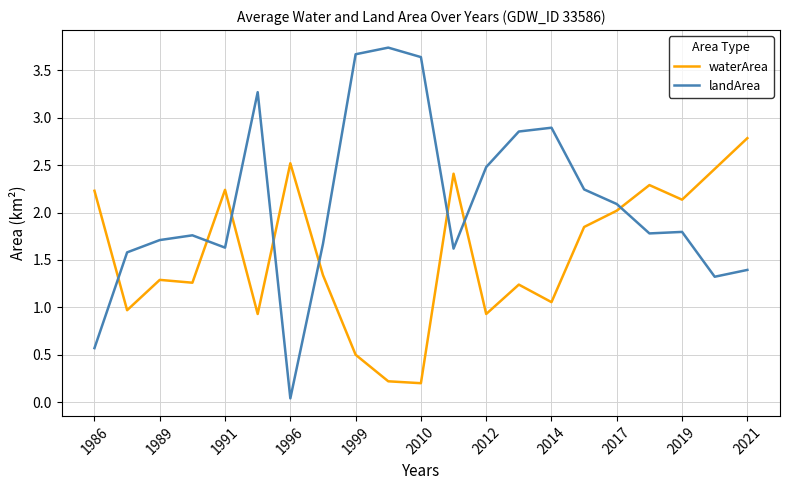

What is the maximum value shown in the chart?

3.7